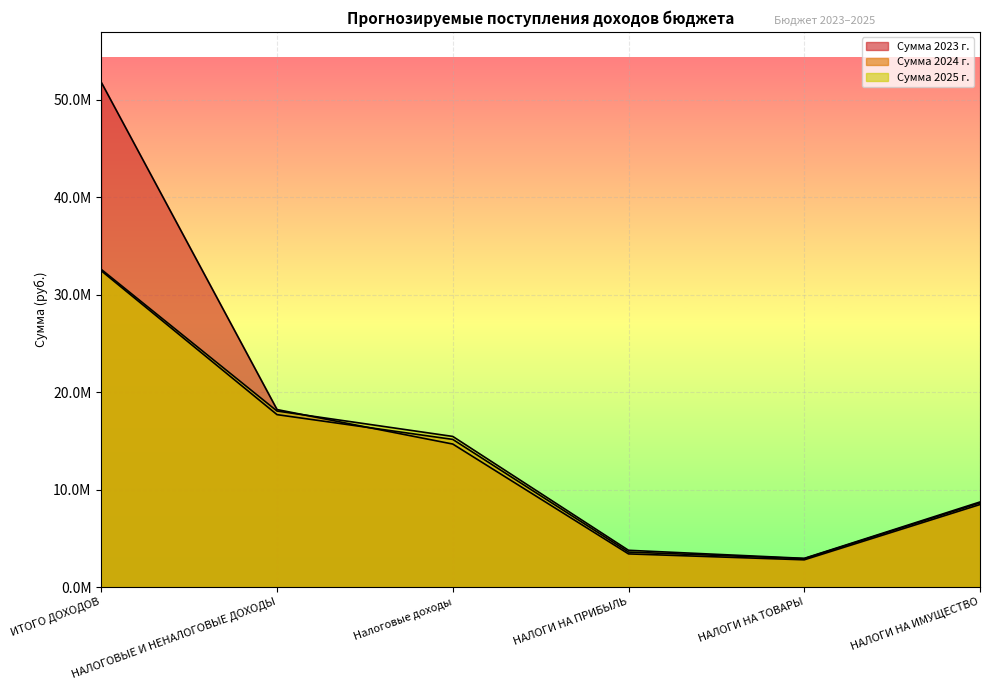

What is the sum of all Сумма 2024 г. values?

80390150.0